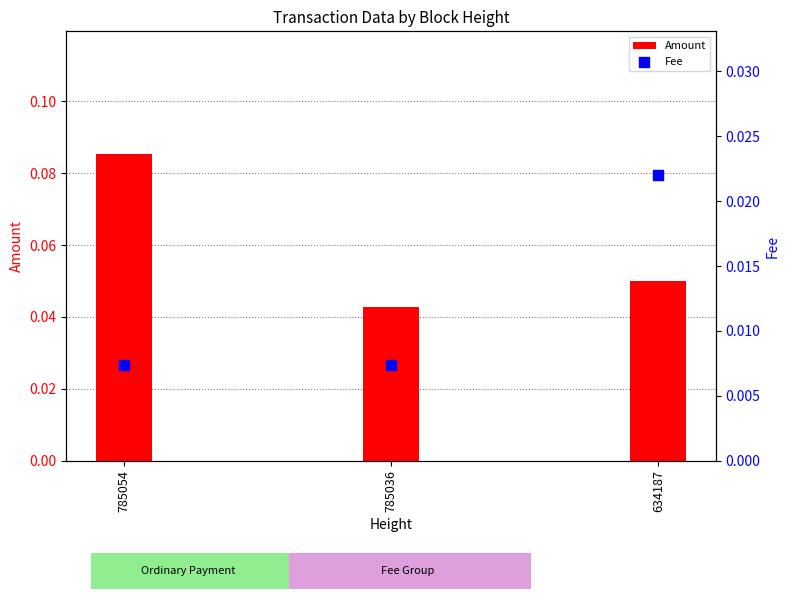

Which series has the largest total across all categories?

Amount